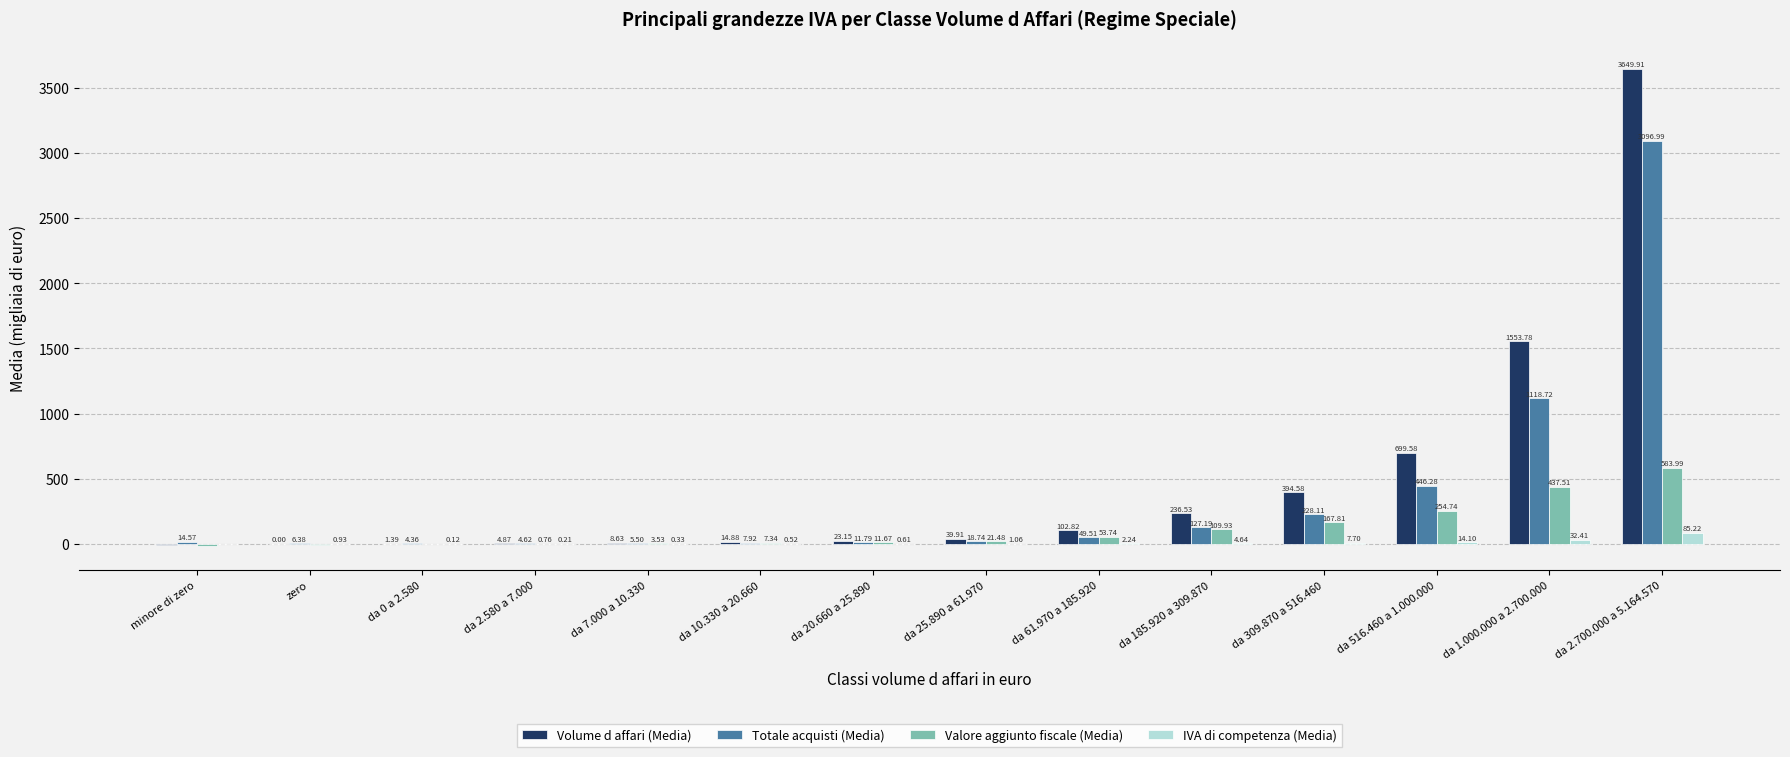

Which series has the largest total across all categories?

Volume d affari (Media)